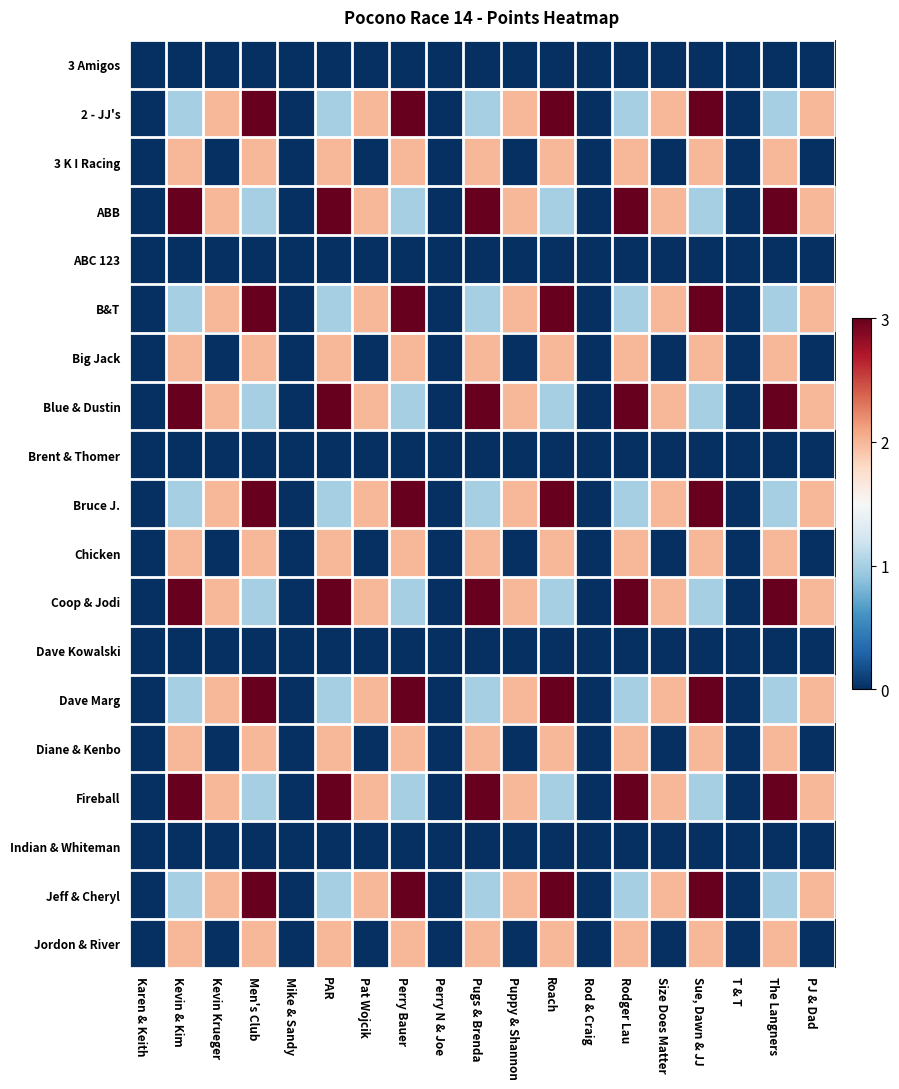

Reading left to right, list all the values displayed in this chart.

3 Amigos: Karen & Keith=0	Kevin & Kim=0	Kevin Krueger=0	Men's Club=0	Mike & Sandy=0	PAR=0	Pat Wojcik=0	Perry Bauer=0	Perry N & Joe=0	Pugs & Brenda=0	Puppy & Shannon=0	Roach=0	Rod & Craig=0	Rodger Lau=0	Size Does Matter=0	Sue, Dawn & JJ=0	T & T=0	The Langners=0	PJ & Dad=0
2 - JJ's: Karen & Keith=0	Kevin & Kim=1	Kevin Krueger=2	Men's Club=3	Mike & Sandy=0	PAR=1	Pat Wojcik=2	Perry Bauer=3	Perry N & Joe=0	Pugs & Brenda=1	Puppy & Shannon=2	Roach=3	Rod & Craig=0	Rodger Lau=1	Size Does Matter=2	Sue, Dawn & JJ=3	T & T=0	The Langners=1	PJ & Dad=2
3 K I Racing: Karen & Keith=0	Kevin & Kim=2	Kevin Krueger=0	Men's Club=2	Mike & Sandy=0	PAR=2	Pat Wojcik=0	Perry Bauer=2	Perry N & Joe=0	Pugs & Brenda=2	Puppy & Shannon=0	Roach=2	Rod & Craig=0	Rodger Lau=2	Size Does Matter=0	Sue, Dawn & JJ=2	T & T=0	The Langners=2	PJ & Dad=0
ABB: Karen & Keith=0	Kevin & Kim=3	Kevin Krueger=2	Men's Club=1	Mike & Sandy=0	PAR=3	Pat Wojcik=2	Perry Bauer=1	Perry N & Joe=0	Pugs & Brenda=3	Puppy & Shannon=2	Roach=1	Rod & Craig=0	Rodger Lau=3	Size Does Matter=2	Sue, Dawn & JJ=1	T & T=0	The Langners=3	PJ & Dad=2
ABC 123: Karen & Keith=0	Kevin & Kim=0	Kevin Krueger=0	Men's Club=0	Mike & Sandy=0	PAR=0	Pat Wojcik=0	Perry Bauer=0	Perry N & Joe=0	Pugs & Brenda=0	Puppy & Shannon=0	Roach=0	Rod & Craig=0	Rodger Lau=0	Size Does Matter=0	Sue, Dawn & JJ=0	T & T=0	The Langners=0	PJ & Dad=0
B&T: Karen & Keith=0	Kevin & Kim=1	Kevin Krueger=2	Men's Club=3	Mike & Sandy=0	PAR=1	Pat Wojcik=2	Perry Bauer=3	Perry N & Joe=0	Pugs & Brenda=1	Puppy & Shannon=2	Roach=3	Rod & Craig=0	Rodger Lau=1	Size Does Matter=2	Sue, Dawn & JJ=3	T & T=0	The Langners=1	PJ & Dad=2
Big Jack: Karen & Keith=0	Kevin & Kim=2	Kevin Krueger=0	Men's Club=2	Mike & Sandy=0	PAR=2	Pat Wojcik=0	Perry Bauer=2	Perry N & Joe=0	Pugs & Brenda=2	Puppy & Shannon=0	Roach=2	Rod & Craig=0	Rodger Lau=2	Size Does Matter=0	Sue, Dawn & JJ=2	T & T=0	The Langners=2	PJ & Dad=0
Blue & Dustin: Karen & Keith=0	Kevin & Kim=3	Kevin Krueger=2	Men's Club=1	Mike & Sandy=0	PAR=3	Pat Wojcik=2	Perry Bauer=1	Perry N & Joe=0	Pugs & Brenda=3	Puppy & Shannon=2	Roach=1	Rod & Craig=0	Rodger Lau=3	Size Does Matter=2	Sue, Dawn & JJ=1	T & T=0	The Langners=3	PJ & Dad=2
Brent & Thomer: Karen & Keith=0	Kevin & Kim=0	Kevin Krueger=0	Men's Club=0	Mike & Sandy=0	PAR=0	Pat Wojcik=0	Perry Bauer=0	Perry N & Joe=0	Pugs & Brenda=0	Puppy & Shannon=0	Roach=0	Rod & Craig=0	Rodger Lau=0	Size Does Matter=0	Sue, Dawn & JJ=0	T & T=0	The Langners=0	PJ & Dad=0
Bruce J.: Karen & Keith=0	Kevin & Kim=1	Kevin Krueger=2	Men's Club=3	Mike & Sandy=0	PAR=1	Pat Wojcik=2	Perry Bauer=3	Perry N & Joe=0	Pugs & Brenda=1	Puppy & Shannon=2	Roach=3	Rod & Craig=0	Rodger Lau=1	Size Does Matter=2	Sue, Dawn & JJ=3	T & T=0	The Langners=1	PJ & Dad=2
Chicken: Karen & Keith=0	Kevin & Kim=2	Kevin Krueger=0	Men's Club=2	Mike & Sandy=0	PAR=2	Pat Wojcik=0	Perry Bauer=2	Perry N & Joe=0	Pugs & Brenda=2	Puppy & Shannon=0	Roach=2	Rod & Craig=0	Rodger Lau=2	Size Does Matter=0	Sue, Dawn & JJ=2	T & T=0	The Langners=2	PJ & Dad=0
Coop & Jodi: Karen & Keith=0	Kevin & Kim=3	Kevin Krueger=2	Men's Club=1	Mike & Sandy=0	PAR=3	Pat Wojcik=2	Perry Bauer=1	Perry N & Joe=0	Pugs & Brenda=3	Puppy & Shannon=2	Roach=1	Rod & Craig=0	Rodger Lau=3	Size Does Matter=2	Sue, Dawn & JJ=1	T & T=0	The Langners=3	PJ & Dad=2
Dave Kowalski: Karen & Keith=0	Kevin & Kim=0	Kevin Krueger=0	Men's Club=0	Mike & Sandy=0	PAR=0	Pat Wojcik=0	Perry Bauer=0	Perry N & Joe=0	Pugs & Brenda=0	Puppy & Shannon=0	Roach=0	Rod & Craig=0	Rodger Lau=0	Size Does Matter=0	Sue, Dawn & JJ=0	T & T=0	The Langners=0	PJ & Dad=0
Dave Marg: Karen & Keith=0	Kevin & Kim=1	Kevin Krueger=2	Men's Club=3	Mike & Sandy=0	PAR=1	Pat Wojcik=2	Perry Bauer=3	Perry N & Joe=0	Pugs & Brenda=1	Puppy & Shannon=2	Roach=3	Rod & Craig=0	Rodger Lau=1	Size Does Matter=2	Sue, Dawn & JJ=3	T & T=0	The Langners=1	PJ & Dad=2
Diane & Kenbo: Karen & Keith=0	Kevin & Kim=2	Kevin Krueger=0	Men's Club=2	Mike & Sandy=0	PAR=2	Pat Wojcik=0	Perry Bauer=2	Perry N & Joe=0	Pugs & Brenda=2	Puppy & Shannon=0	Roach=2	Rod & Craig=0	Rodger Lau=2	Size Does Matter=0	Sue, Dawn & JJ=2	T & T=0	The Langners=2	PJ & Dad=0
Fireball: Karen & Keith=0	Kevin & Kim=3	Kevin Krueger=2	Men's Club=1	Mike & Sandy=0	PAR=3	Pat Wojcik=2	Perry Bauer=1	Perry N & Joe=0	Pugs & Brenda=3	Puppy & Shannon=2	Roach=1	Rod & Craig=0	Rodger Lau=3	Size Does Matter=2	Sue, Dawn & JJ=1	T & T=0	The Langners=3	PJ & Dad=2
Indian & Whiteman: Karen & Keith=0	Kevin & Kim=0	Kevin Krueger=0	Men's Club=0	Mike & Sandy=0	PAR=0	Pat Wojcik=0	Perry Bauer=0	Perry N & Joe=0	Pugs & Brenda=0	Puppy & Shannon=0	Roach=0	Rod & Craig=0	Rodger Lau=0	Size Does Matter=0	Sue, Dawn & JJ=0	T & T=0	The Langners=0	PJ & Dad=0
Jeff & Cheryl: Karen & Keith=0	Kevin & Kim=1	Kevin Krueger=2	Men's Club=3	Mike & Sandy=0	PAR=1	Pat Wojcik=2	Perry Bauer=3	Perry N & Joe=0	Pugs & Brenda=1	Puppy & Shannon=2	Roach=3	Rod & Craig=0	Rodger Lau=1	Size Does Matter=2	Sue, Dawn & JJ=3	T & T=0	The Langners=1	PJ & Dad=2
Jordon & River: Karen & Keith=0	Kevin & Kim=2	Kevin Krueger=0	Men's Club=2	Mike & Sandy=0	PAR=2	Pat Wojcik=0	Perry Bauer=2	Perry N & Joe=0	Pugs & Brenda=2	Puppy & Shannon=0	Roach=2	Rod & Craig=0	Rodger Lau=2	Size Does Matter=0	Sue, Dawn & JJ=2	T & T=0	The Langners=2	PJ & Dad=0